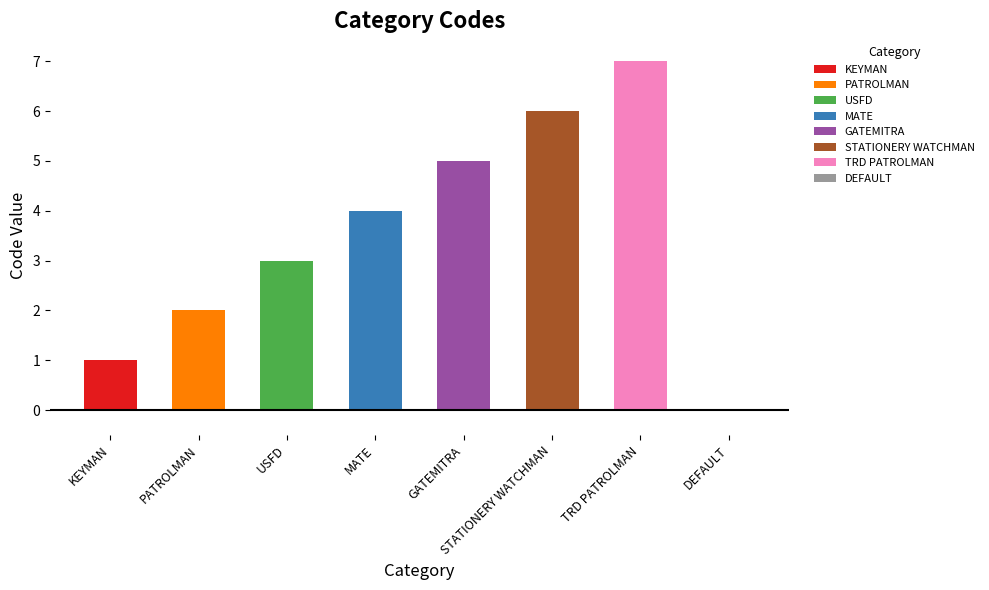

Reading left to right, list all the values displayed in this chart.

KEYMAN=1	PATROLMAN=2	USFD=3	MATE=4	GATEMITRA=5	STATIONERY WATCHMAN=6	TRD PATROLMAN=7	DEFAULT=0